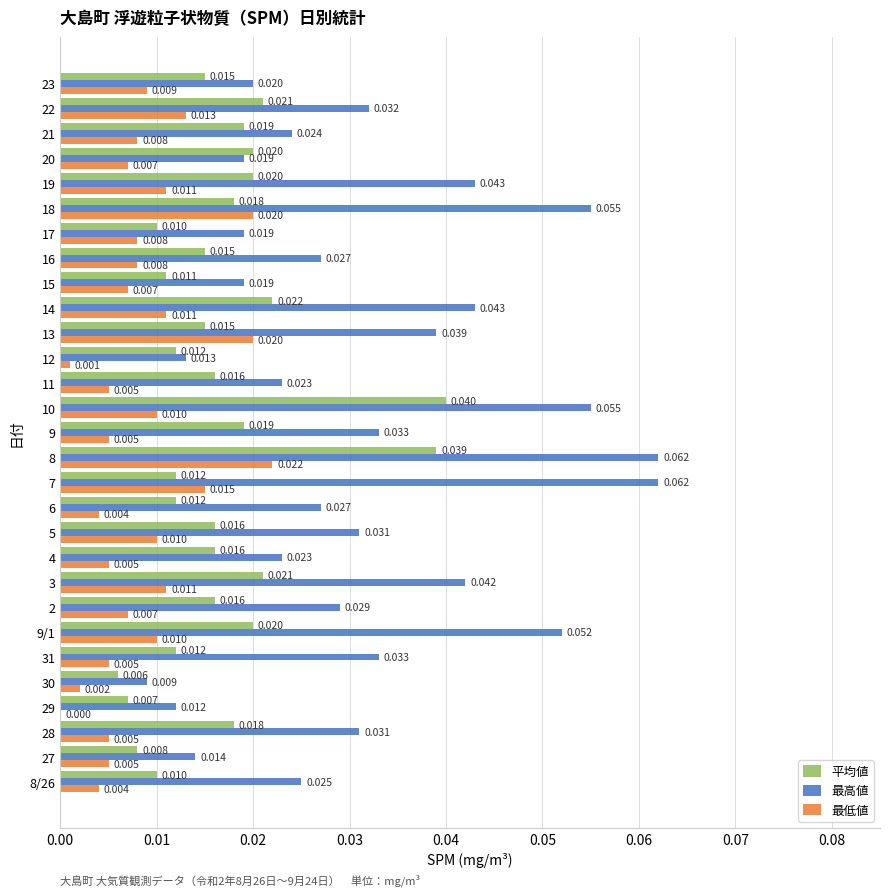

Between 12 and 18, which series saw the biggest shift?

最高値